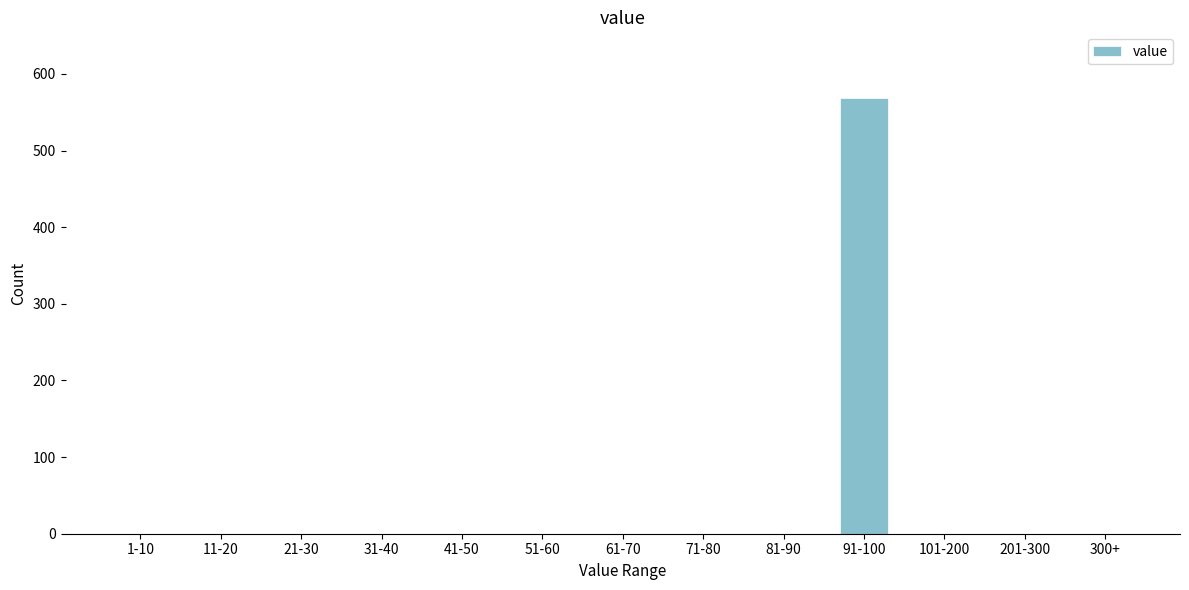

Reading left to right, list all the values displayed in this chart.

1-10=0	11-20=0	21-30=0	31-40=0	41-50=0	51-60=0	61-70=0	71-80=0	81-90=0	91-100=569	101-200=0	201-300=0	300+=0